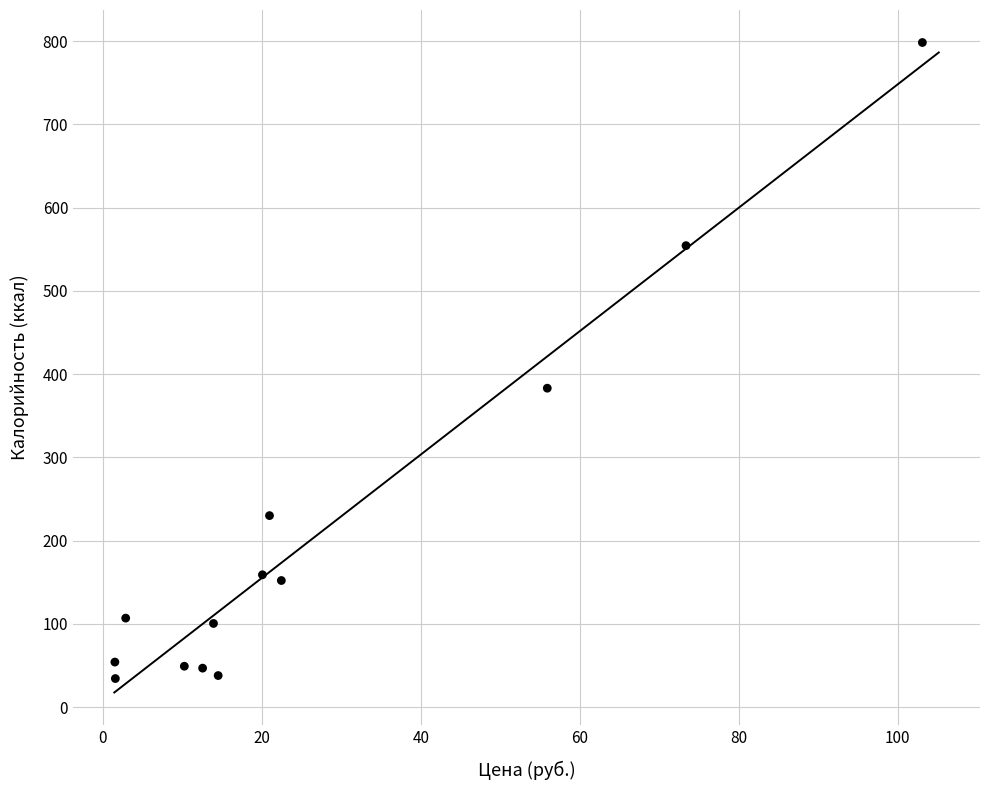

What is the range of Y values (max minus min)?

764.3